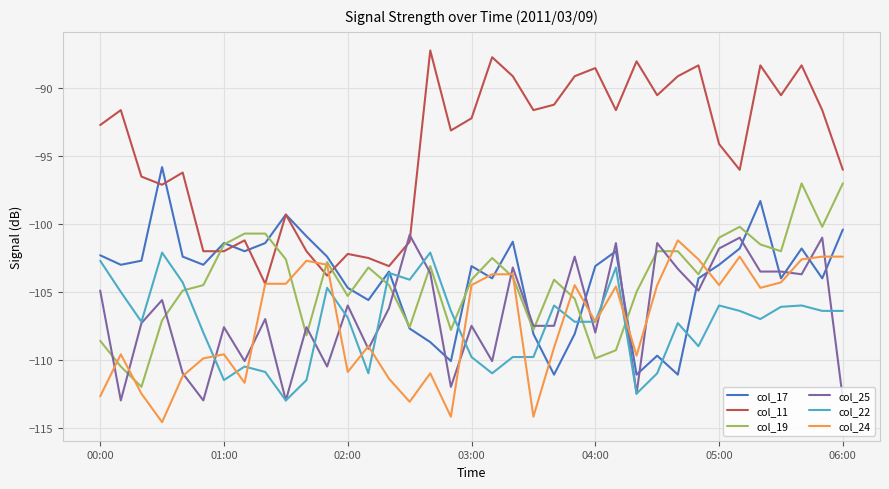

What is the greatest value displayed?

-87.2